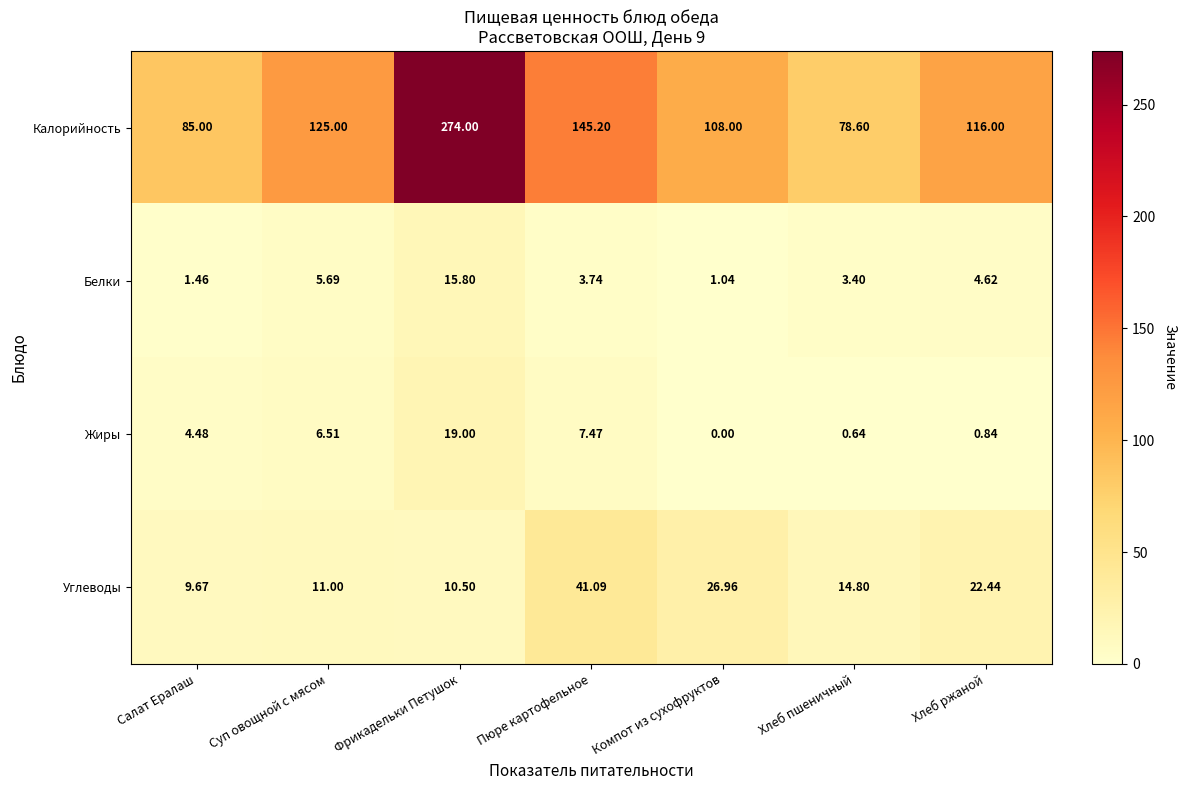

Which label corresponds to the largest value in the chart?

Фрикадельки Петушок